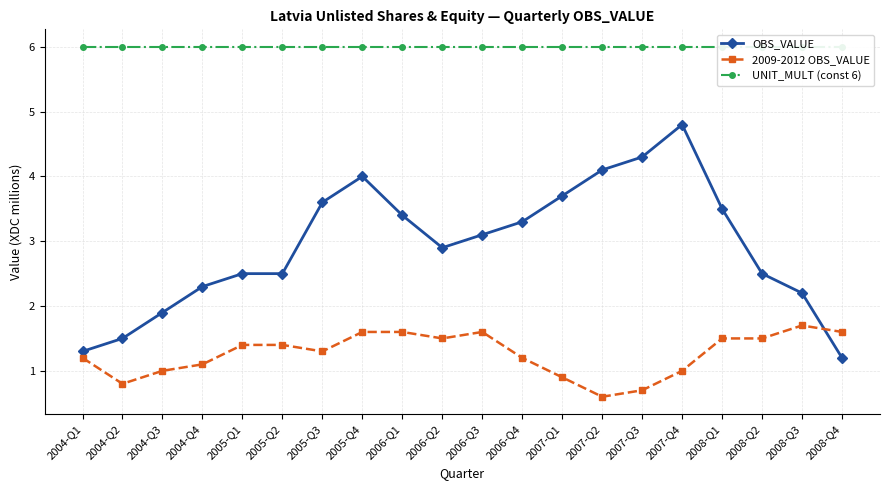

What is the sum of all 2009-2012 OBS_VALUE values?

25.2